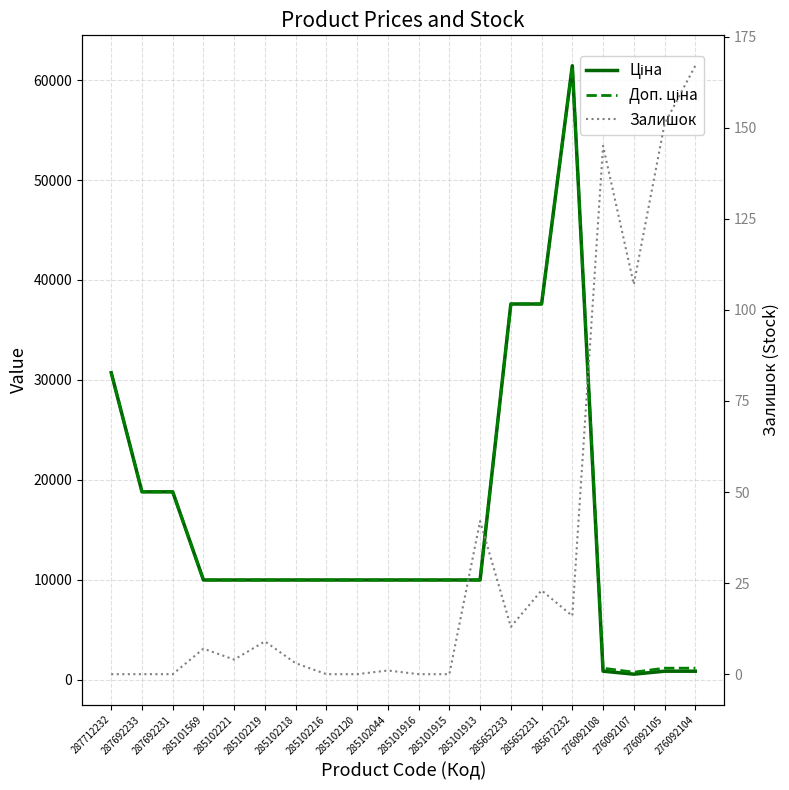

True or false: Залишок has a value of 42.0 at 285101913.

True